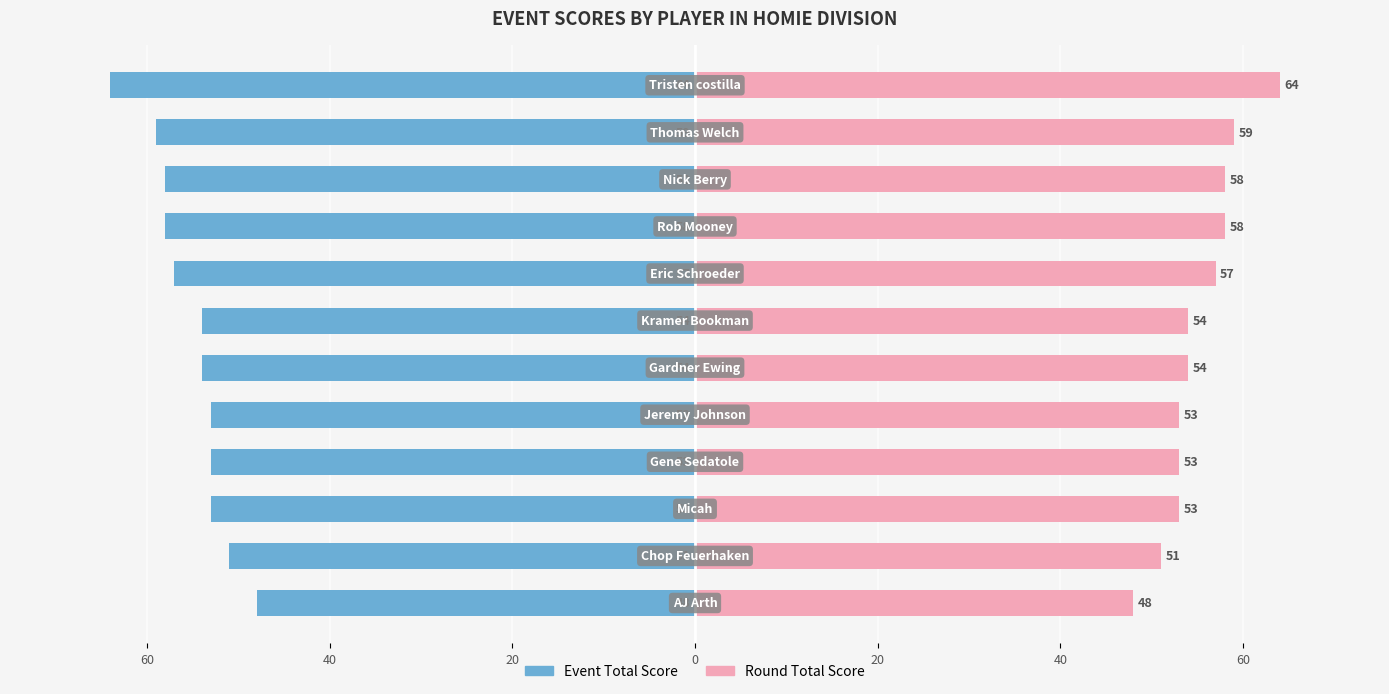

Is the value of Event Total Score at 9 greater than the value of Round Total Score at 20?

No